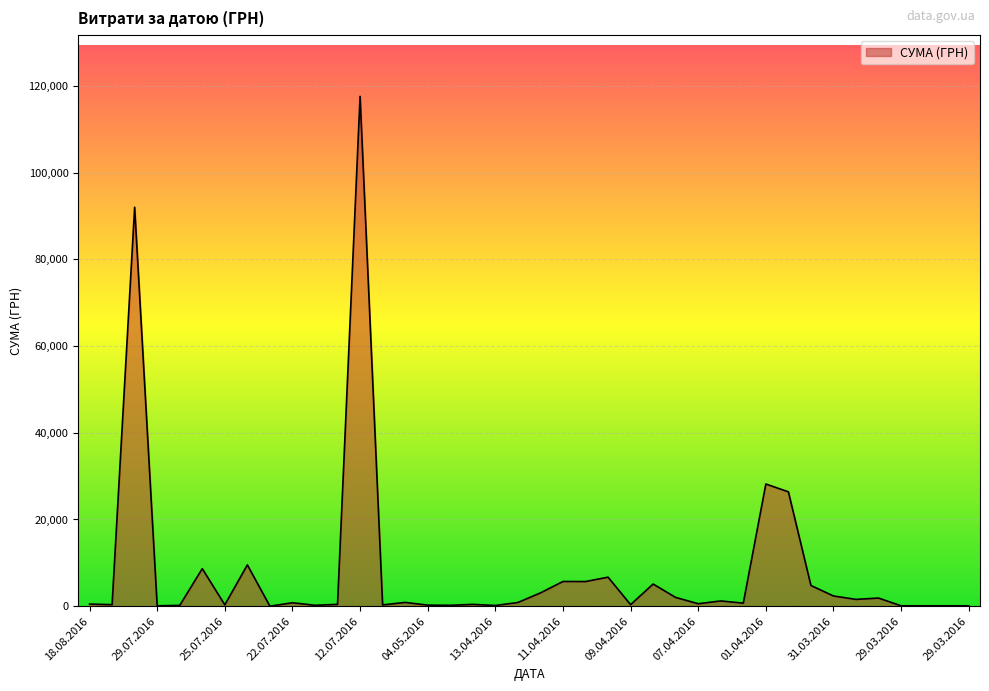

Does the chart display data point markers on the line(s)?

No